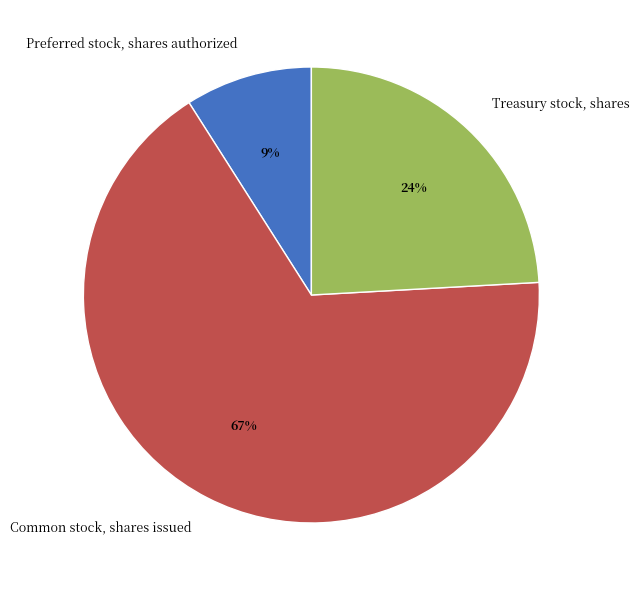

Is the sum of Preferred stock, shares authorized and Treasury stock, shares greater than half?

No